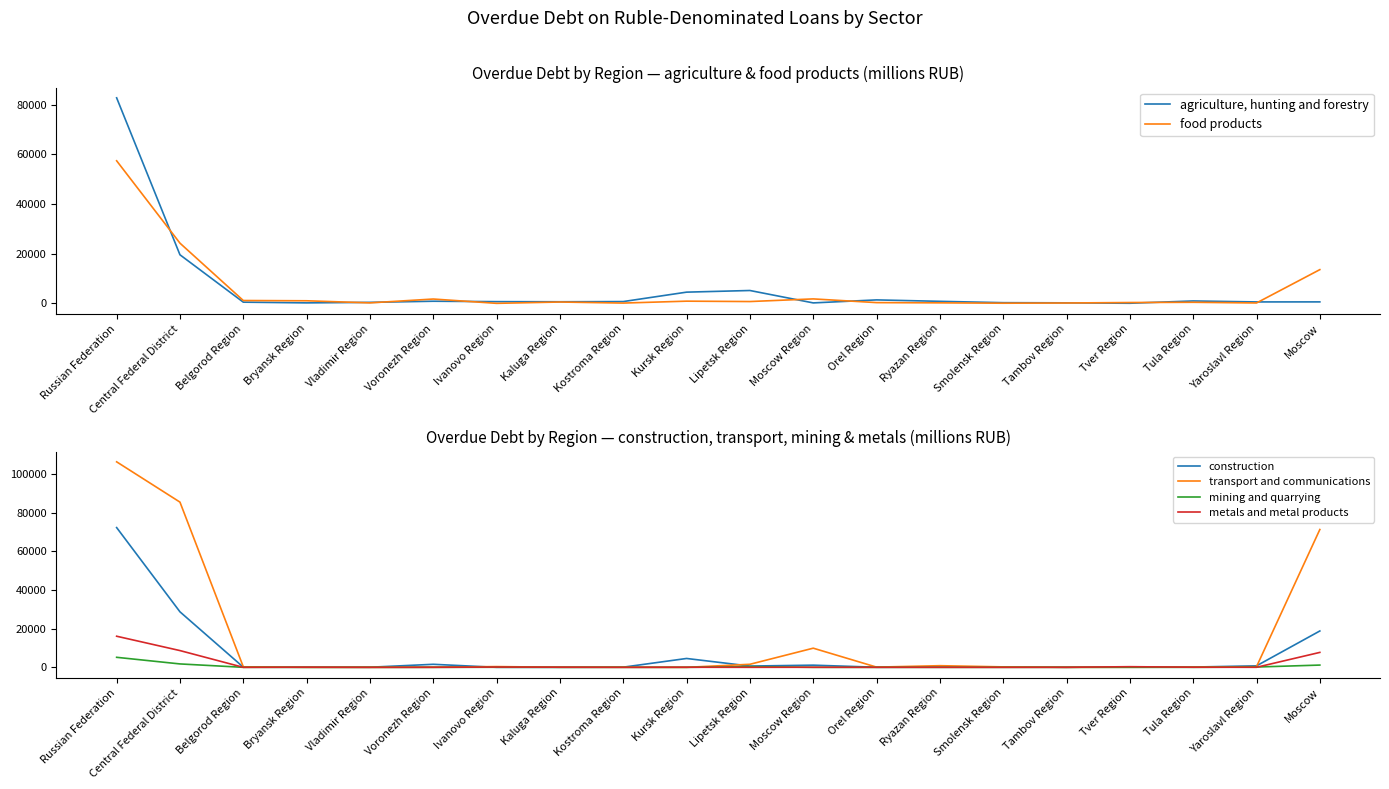

What is the total value across all series at Kaluga Region?

1437